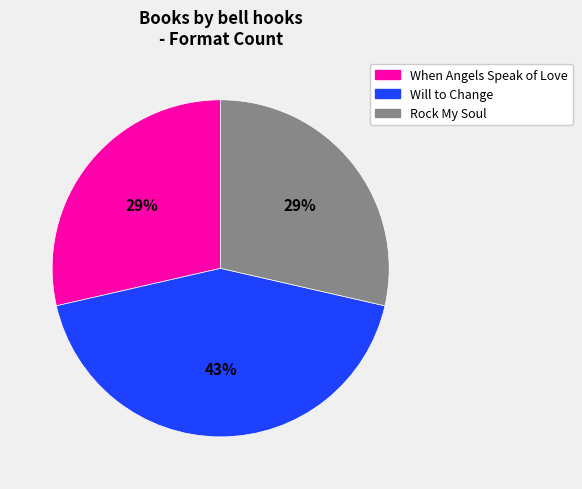

What is the largest slice in the pie chart?

Will to Change